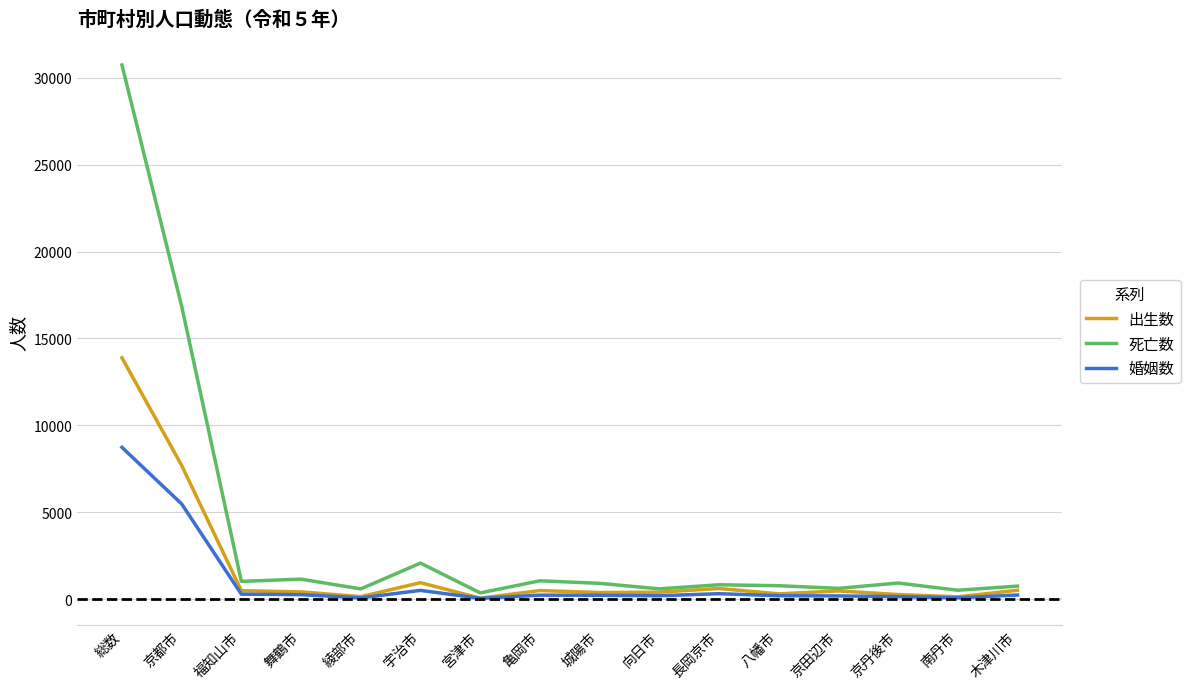

Where is 出生数 nearest to the value 6967?

京都市